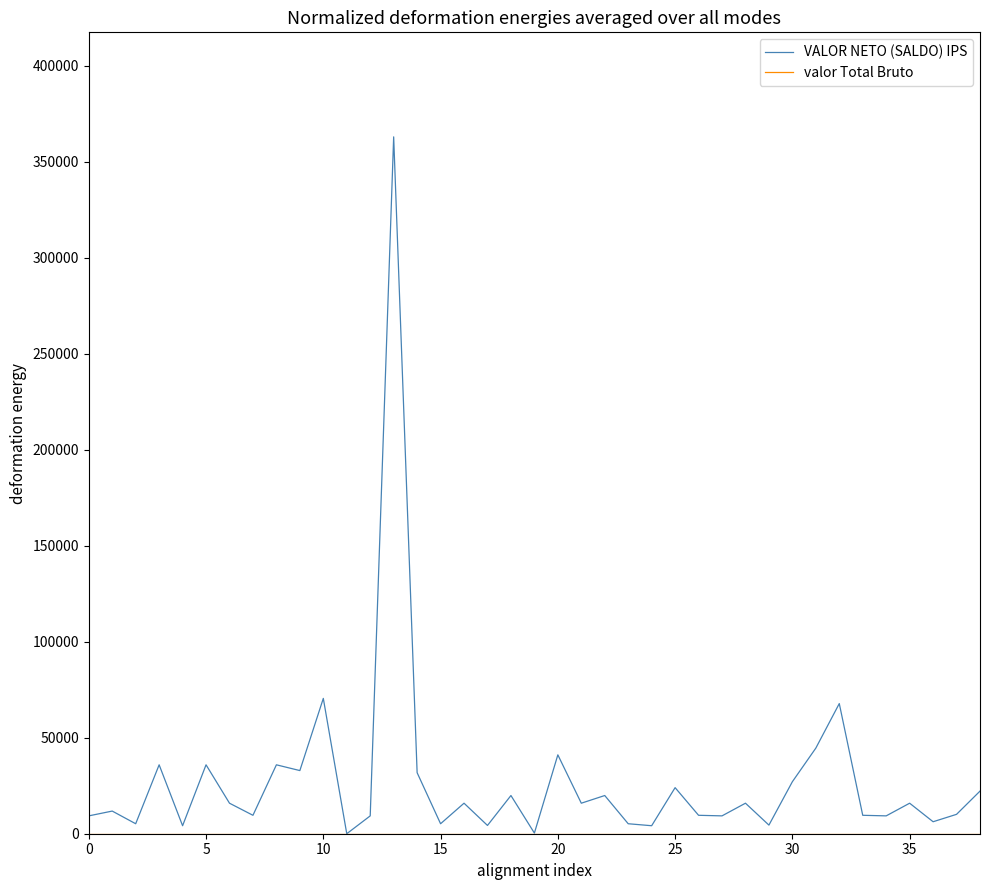

Which series has the largest range (max minus min)?

VALOR NETO (SALDO) IPS